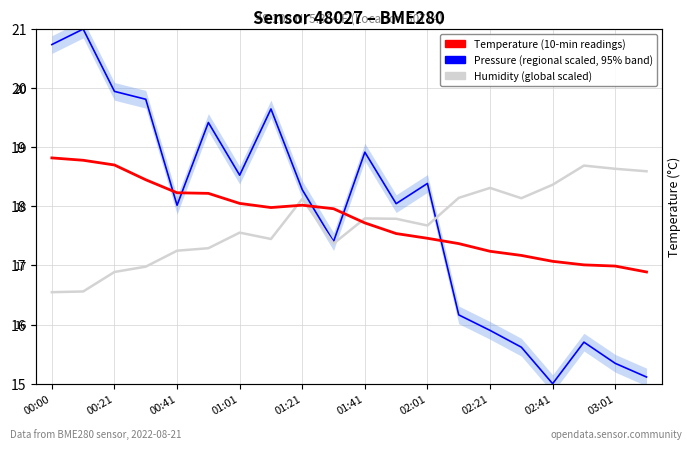

True or false: Humidity (scaled) and Temperature (°C, 10-min readings) cross at least once.

True